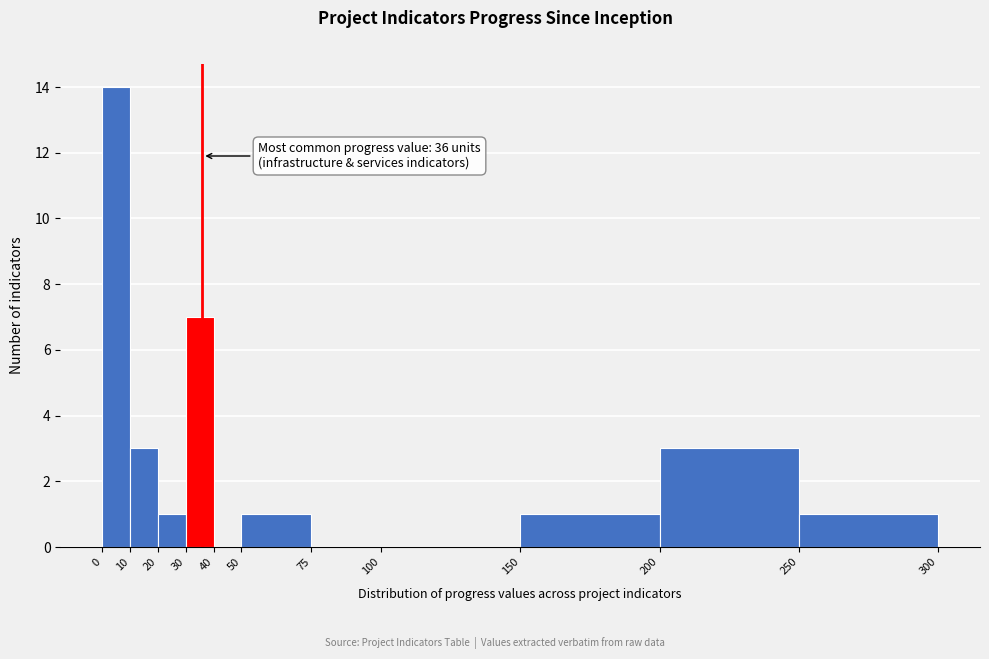

Which range on the x-axis has the tallest bar?

0 to 10